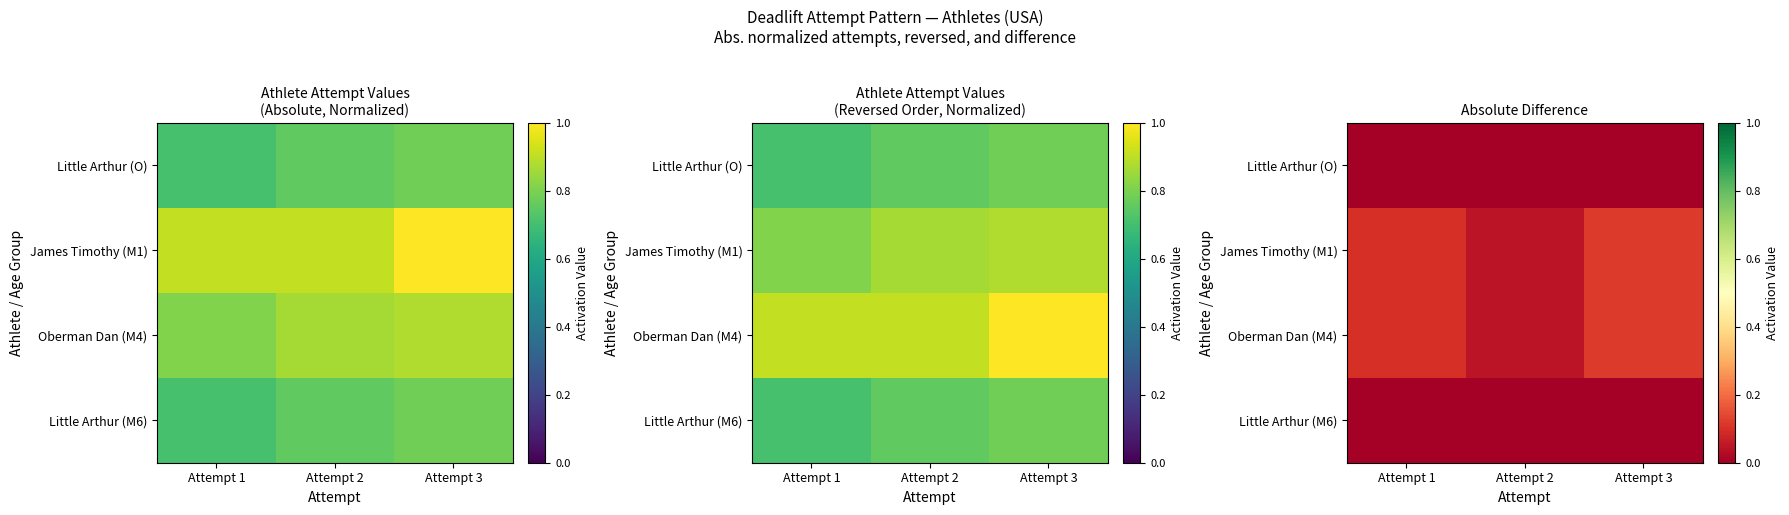

Between Attempt 3 and Attempt 1, which is larger?

Attempt 3